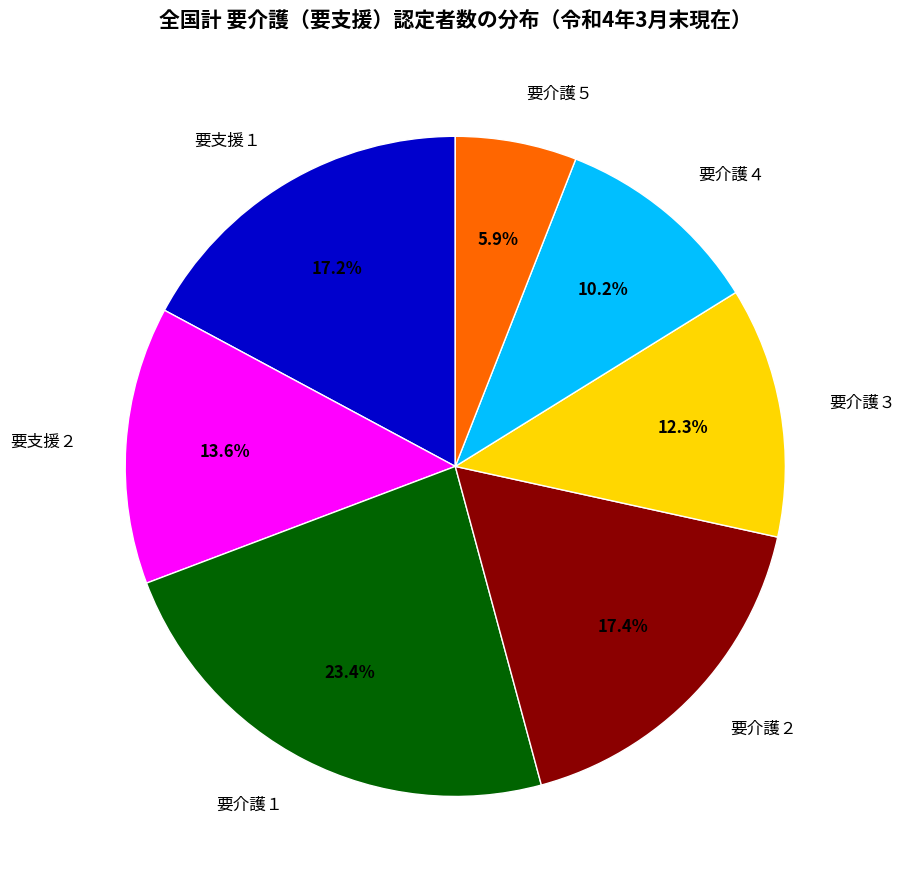

Which slice is the largest?

要介護１